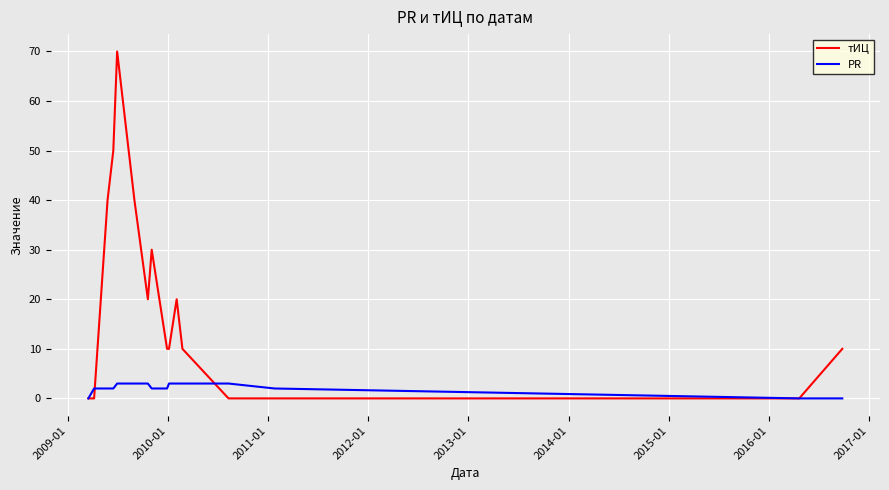

What is the maximum value shown in the chart?

70